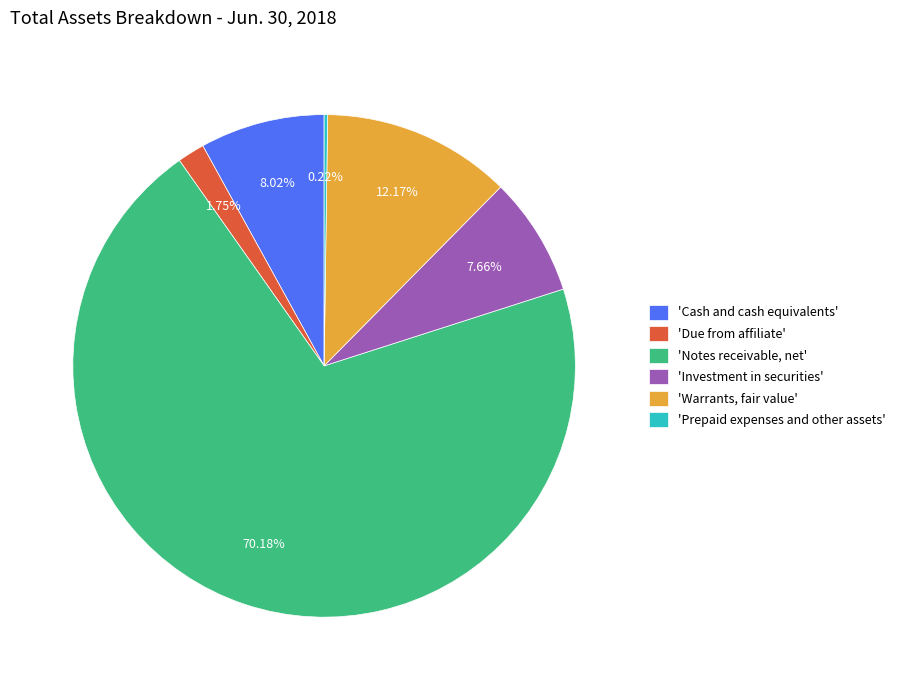

Is there a majority slice in this chart?

Yes